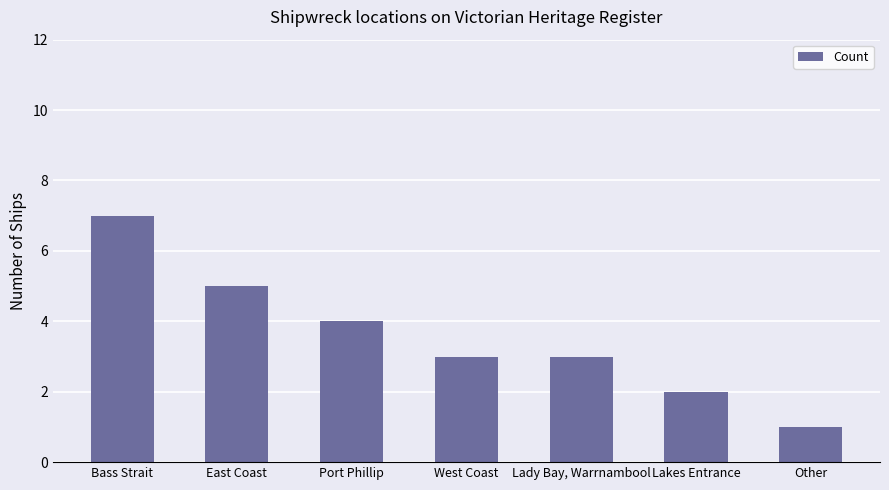

Which category has the highest value across all series?

Bass Strait